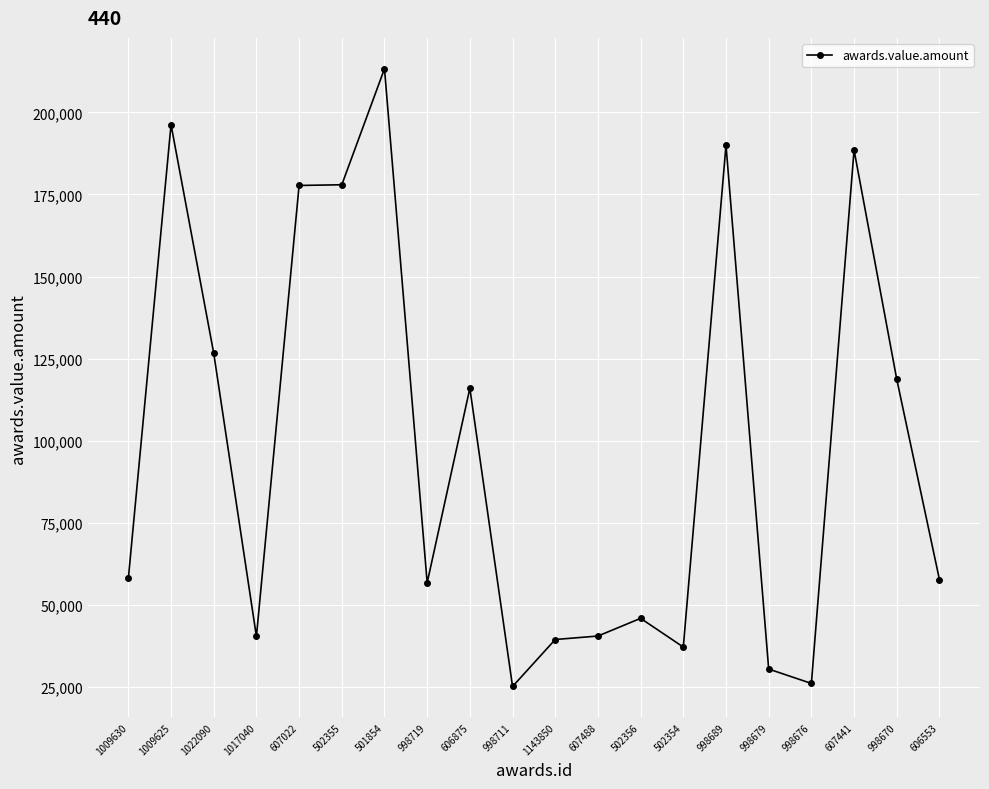

How many data points are less than 58080?

10